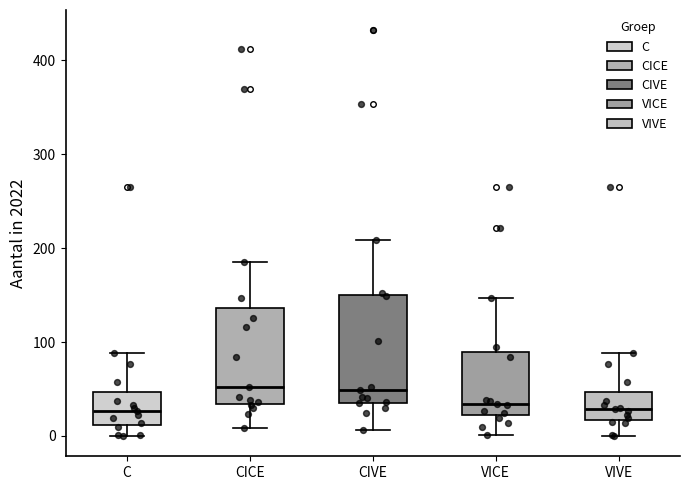

Reading left to right, read every box against the y-axis: the position of its median line, the range the box covers, and the ends of its whiskers. The values are not printed on the chart, so give them approximately, as read against the axis.

C: median 30, box 10 to 50, whiskers 0 to 90
CICE: median 50, box 30 to 140, whiskers 10 to 190
CIVE: median 50, box 40 to 150, whiskers 10 to 210
VICE: median 30, box 20 to 90, whiskers 0 to 150
VIVE: median 30, box 20 to 50, whiskers 0 to 90